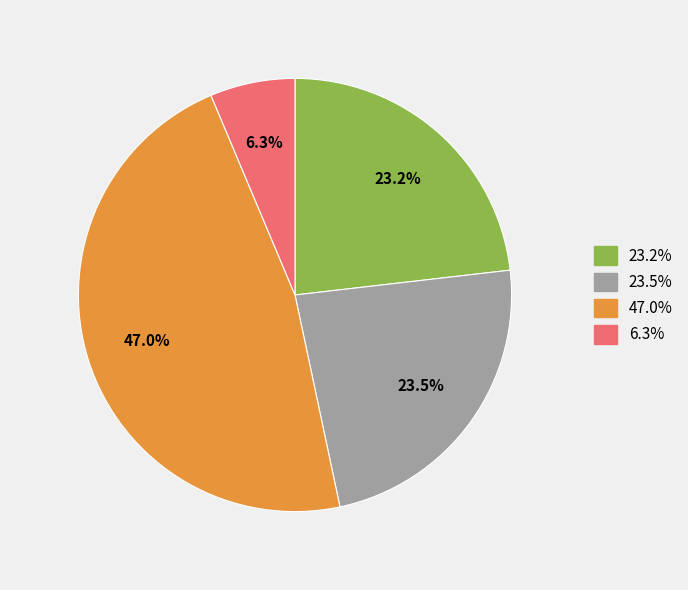

Is there a majority slice in this chart?

No